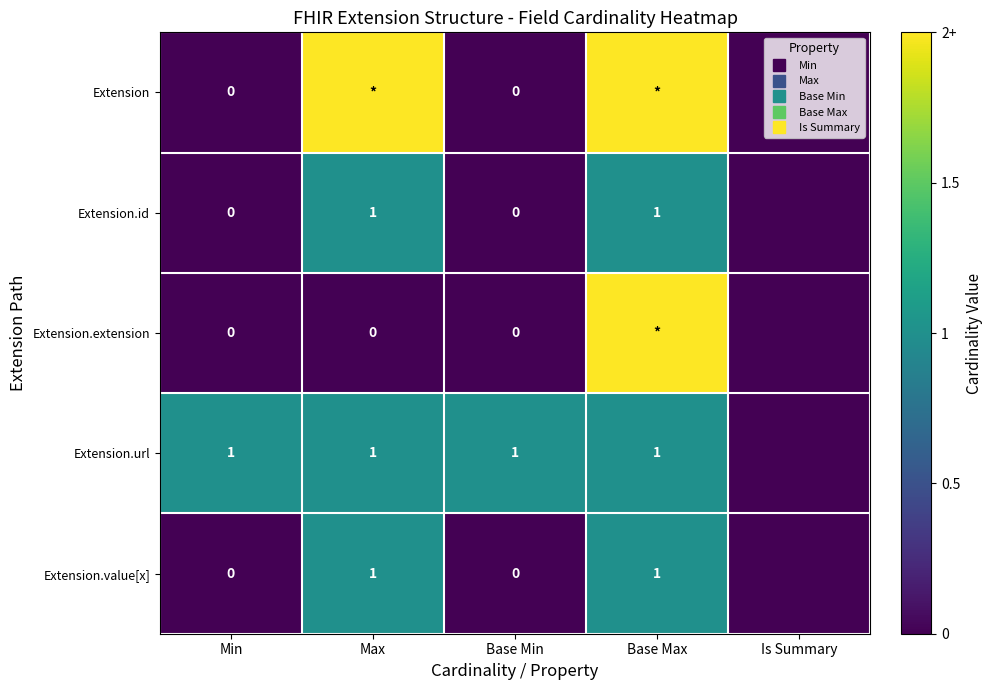

At which category is the sum across all series the highest?

Base Max